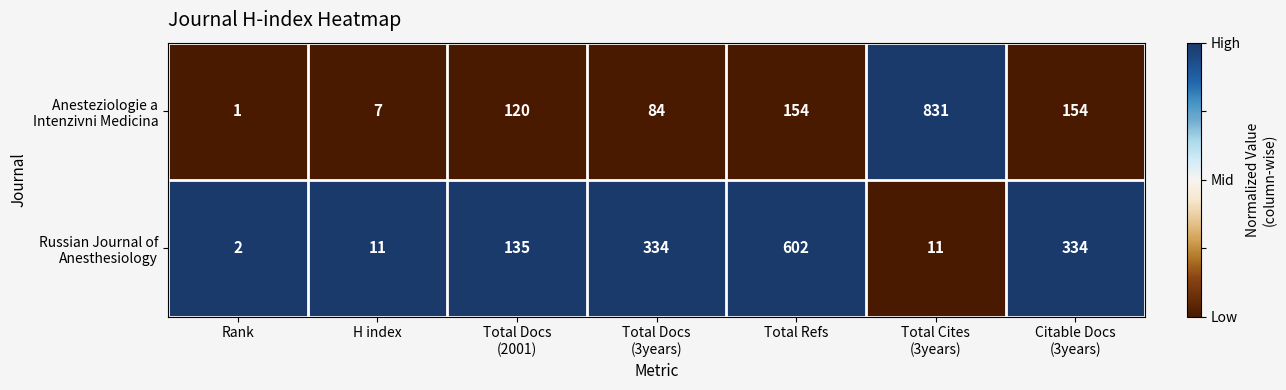

What is the difference between the highest and lowest values at H index?

4